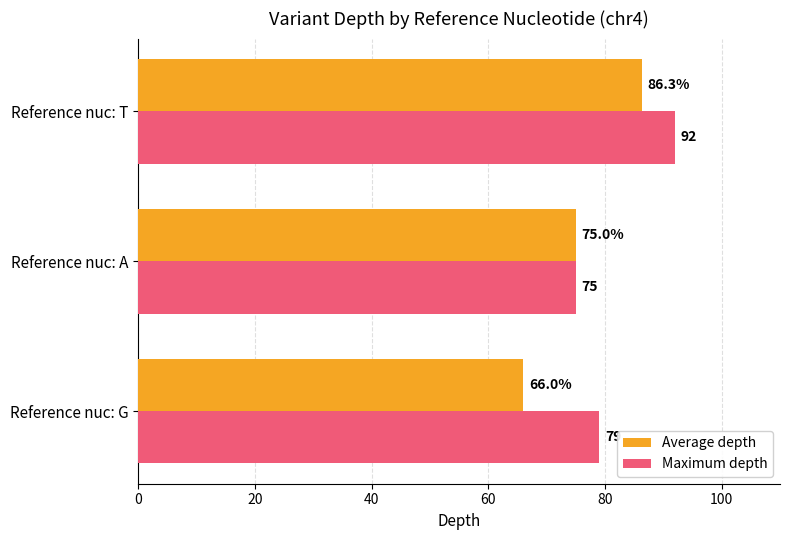

The Average depth series shows 86.3 at Reference nuc: T. True or false?

True